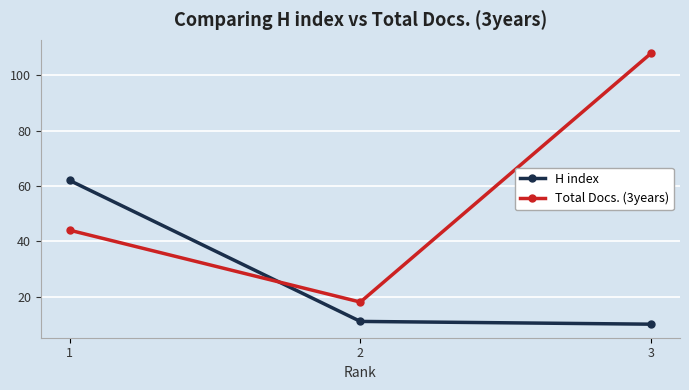

Between 1 and 2, which series saw the biggest shift?

H index